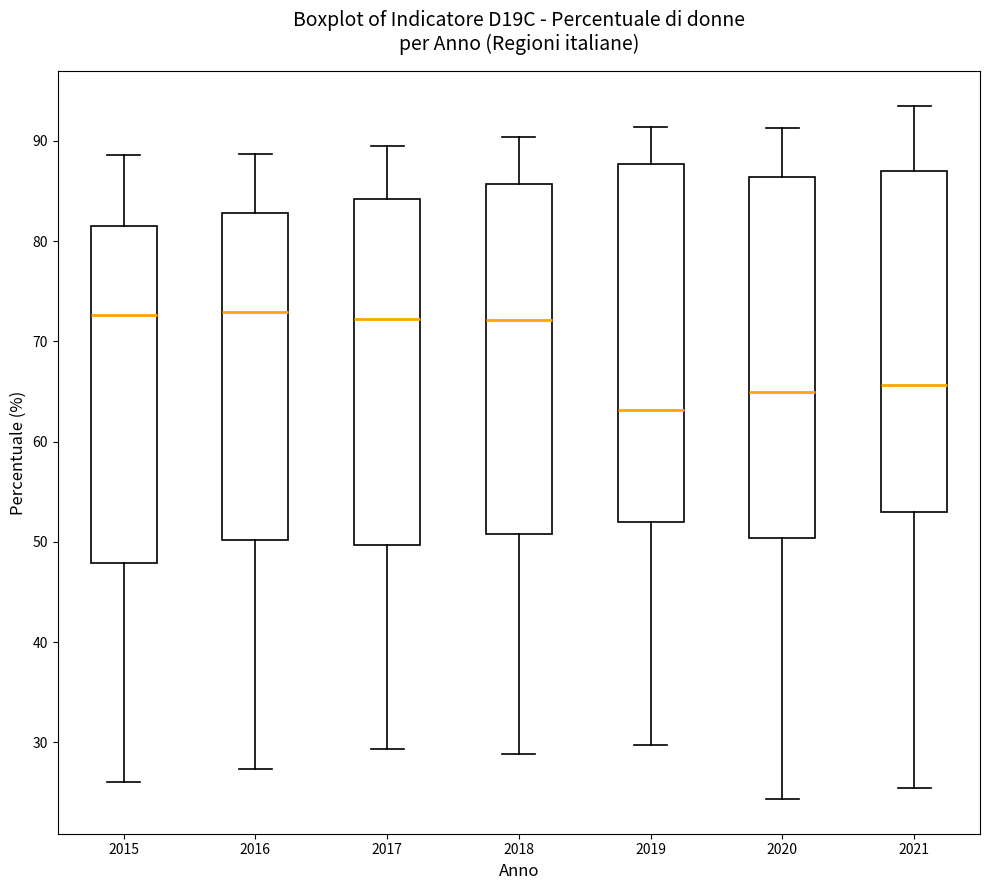

Reading left to right, read every box against the y-axis: the position of its median line, the range the box covers, and the ends of its whiskers. The values are not printed on the chart, so give them approximately, as read against the axis.

2015: median 73, box 48 to 82, whiskers 26 to 89
2016: median 73, box 50 to 83, whiskers 27 to 89
2017: median 72, box 50 to 84, whiskers 29 to 89
2018: median 72, box 51 to 86, whiskers 29 to 90
2019: median 63, box 52 to 88, whiskers 30 to 91
2020: median 65, box 50 to 86, whiskers 24 to 91
2021: median 66, box 53 to 87, whiskers 25 to 93